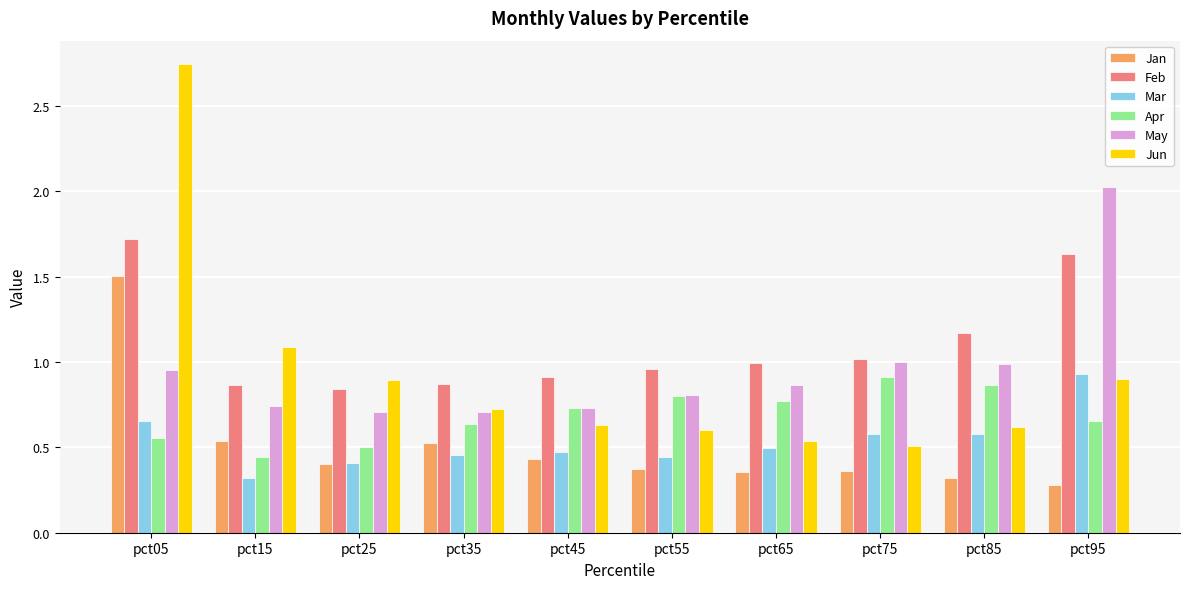

Is it true that May equals 0.7 at pct25?

True